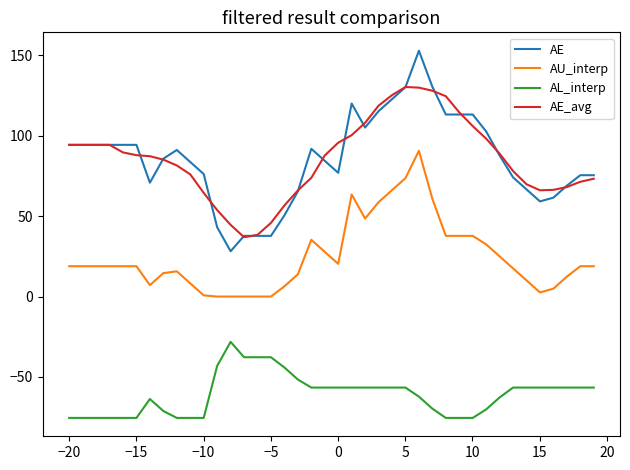

True or false: AE_avg and AL_interp cross at least once.

False